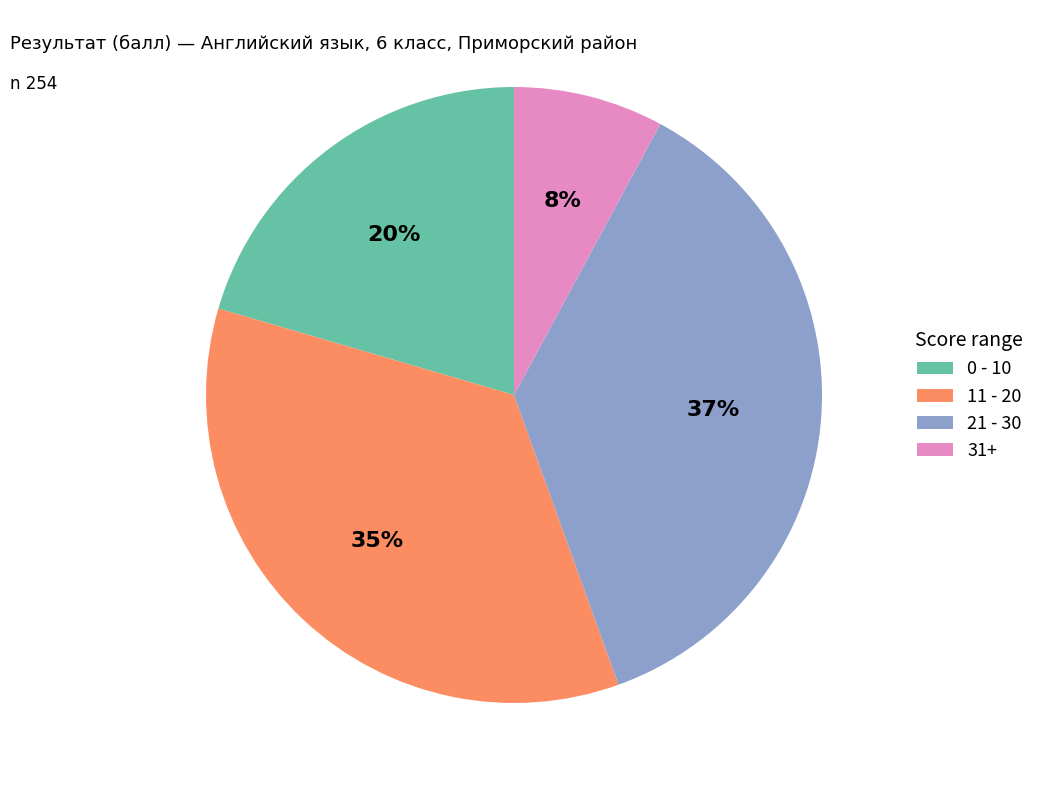

Between 31+ and 11 - 20, which is larger?

11 - 20